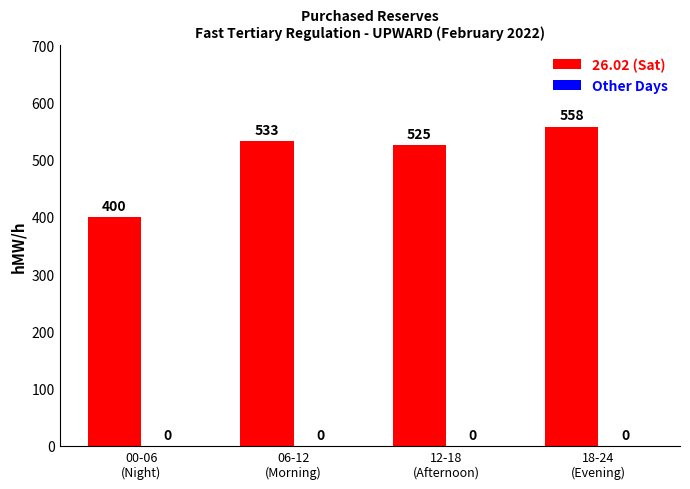

What is the average value?

504